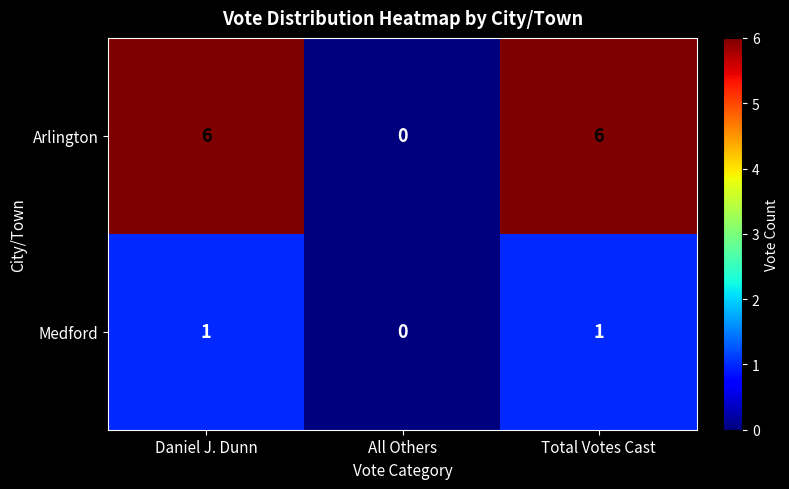

At which category does the chart reach its minimum across all series?

All Others